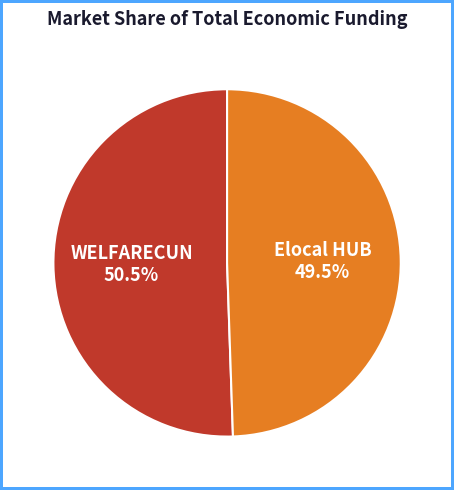

What is the smallest slice in the pie chart?

Elocal HUB